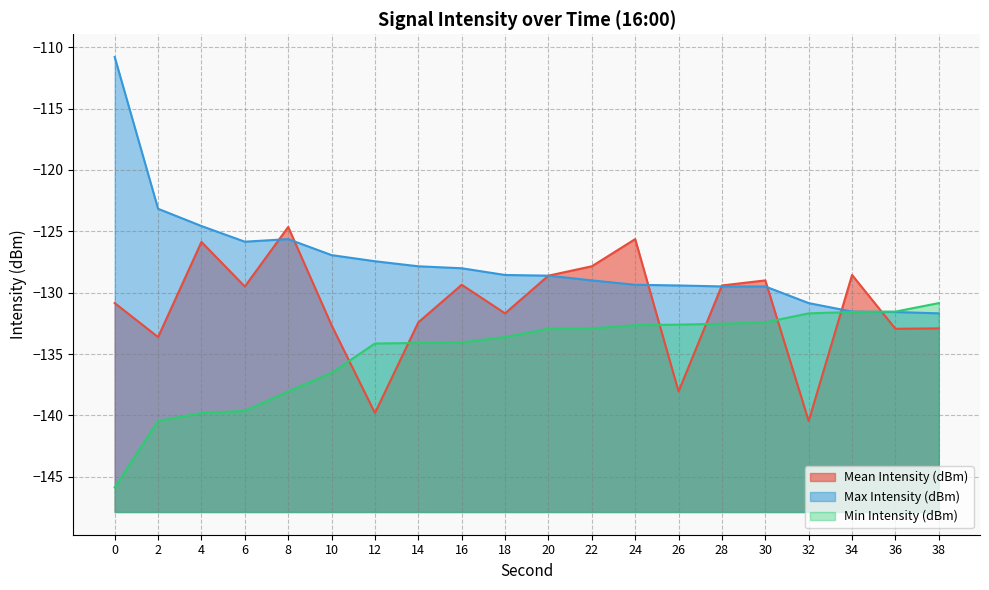

List the series in order of their overall mean, highest first.

Max Intensity (dBm), Mean Intensity (dBm), Min Intensity (dBm)